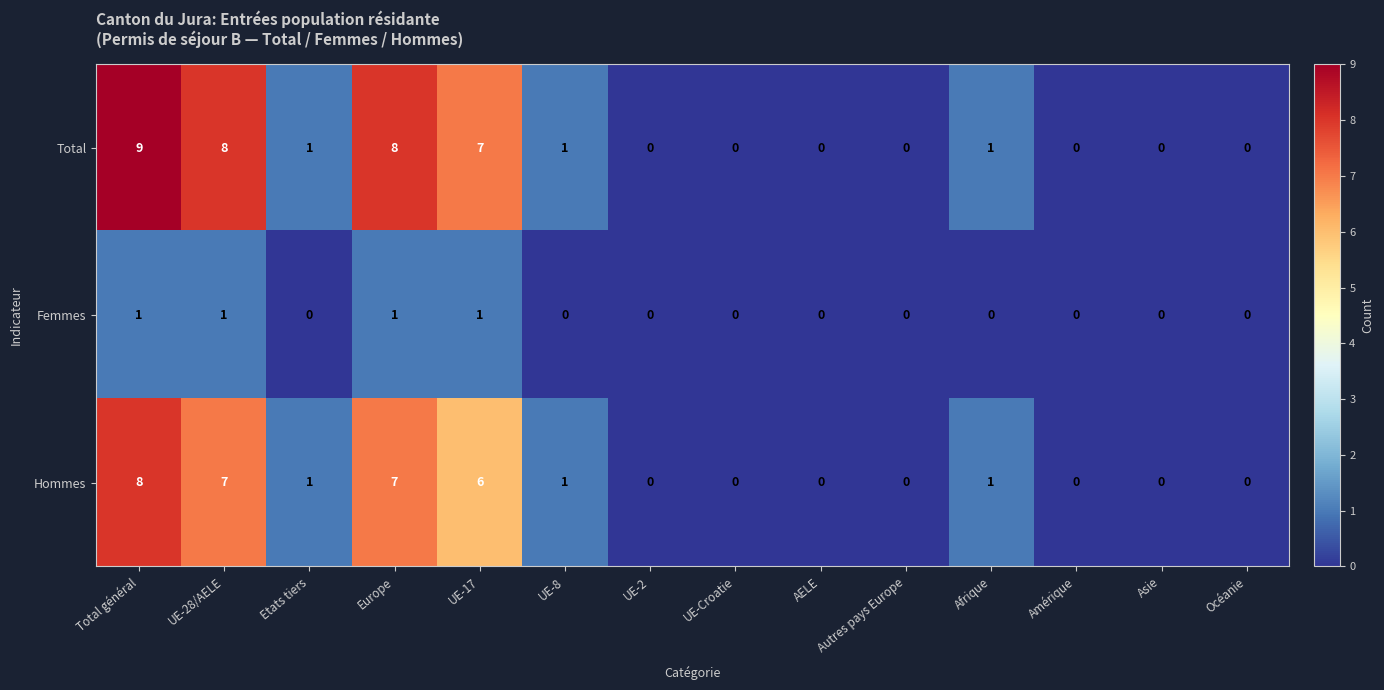

Is it true that Hommes equals 0 at UE-Croatie?

True